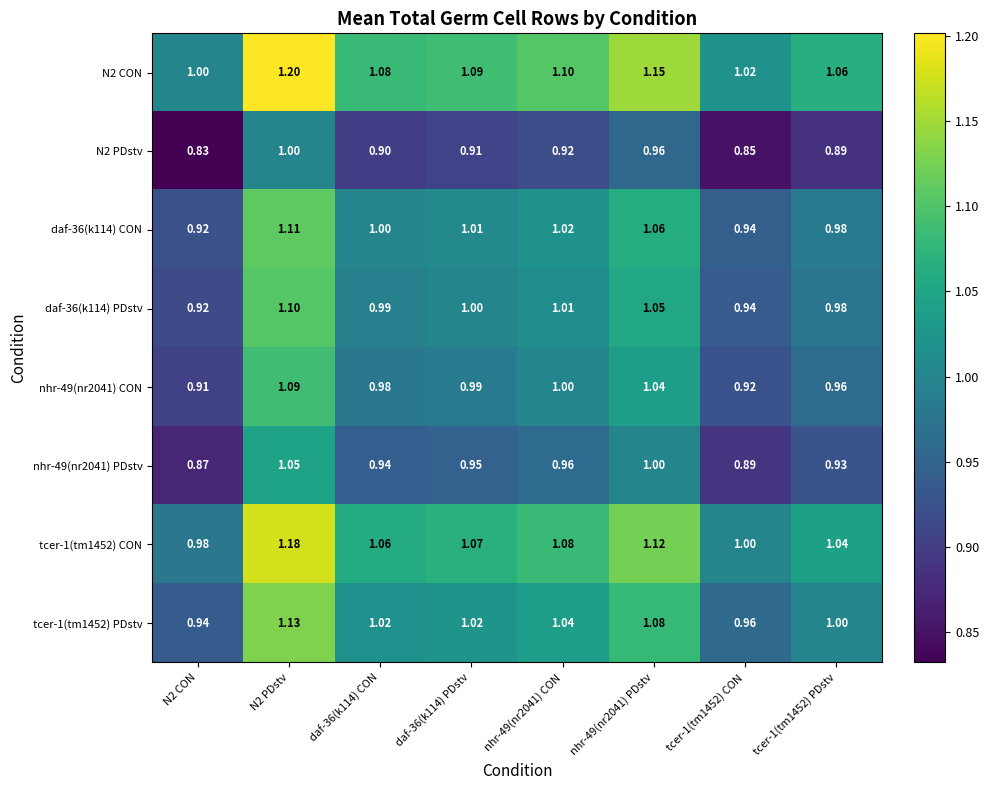

Is the value of tcer-1(tm1452) PDstv at N2 PDstv greater than the value of daf-36(k114) PDstv at N2 PDstv?

Yes